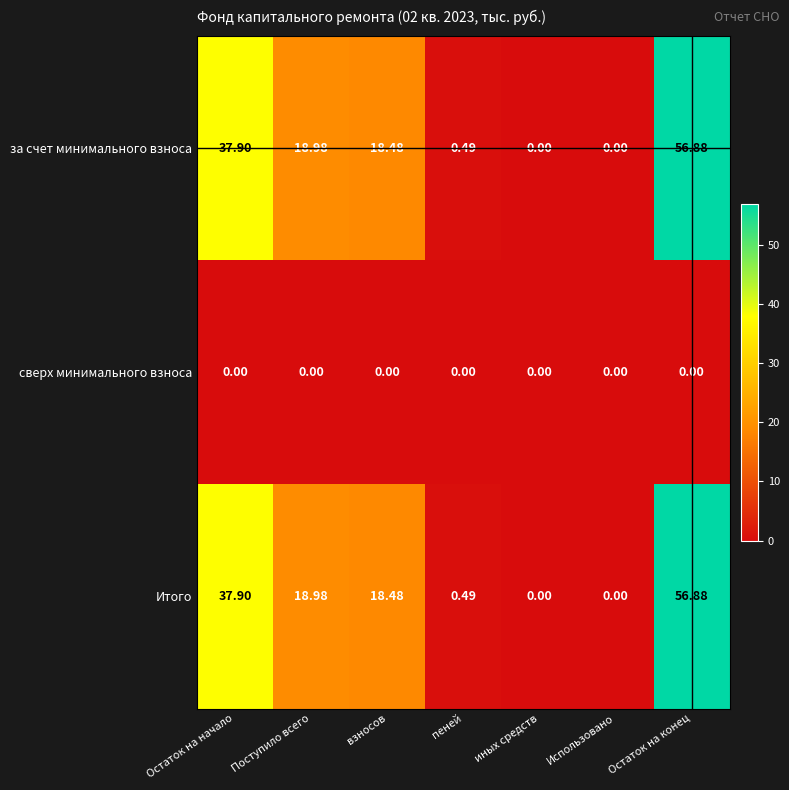

Is the value of Итого at взносов greater than the value of за счет минимального взноса at Поступило всего?

No